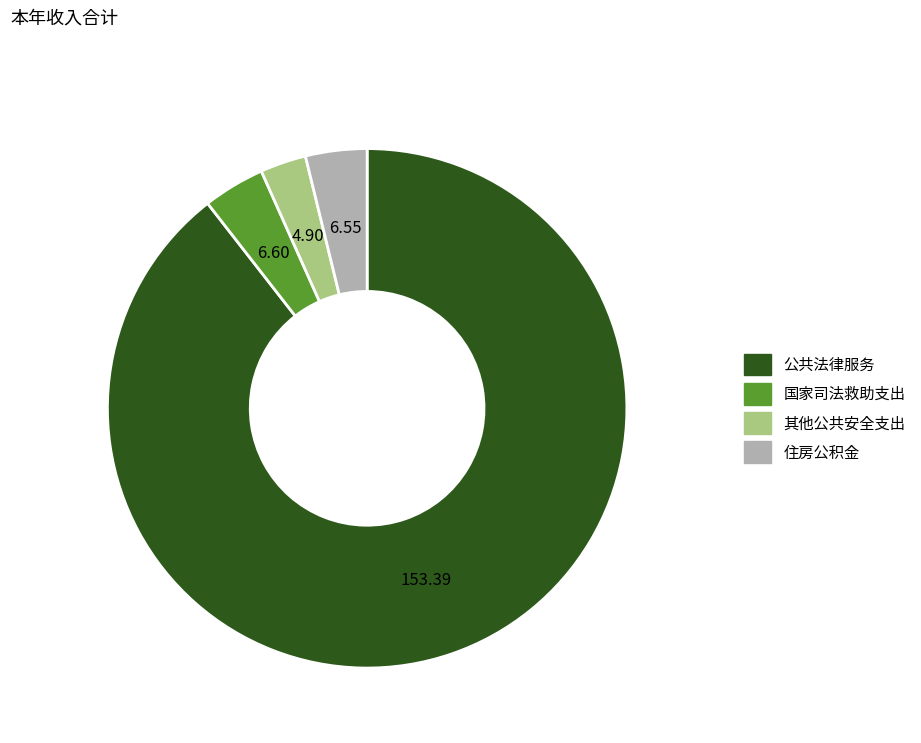

Which category has the smallest portion of the pie?

其他公共安全支出